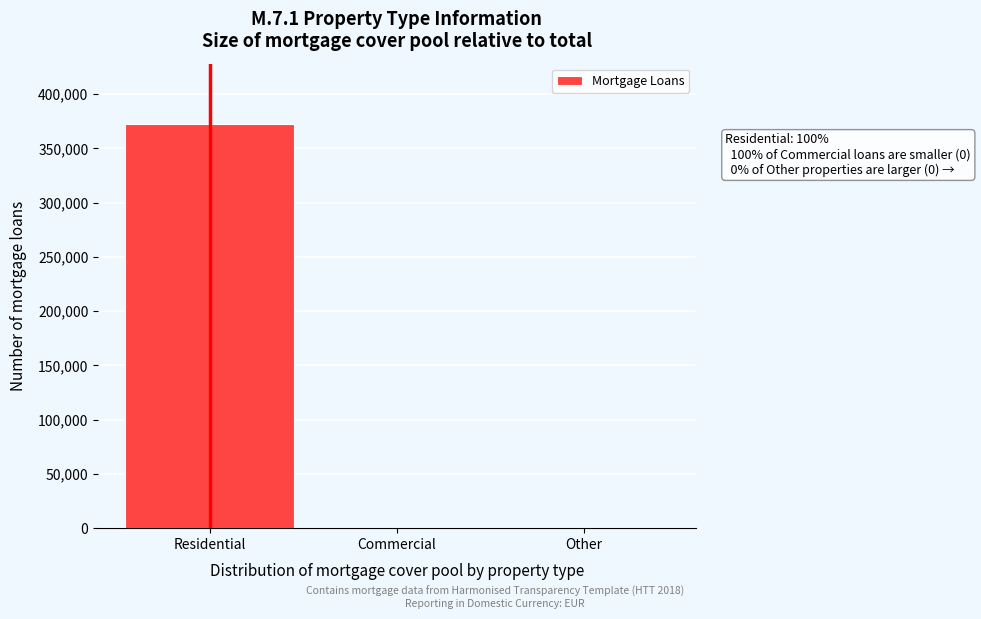

Reading left to right, transcribe all the data shown in this chart.

Residential=372161	Commercial=0	Other=0